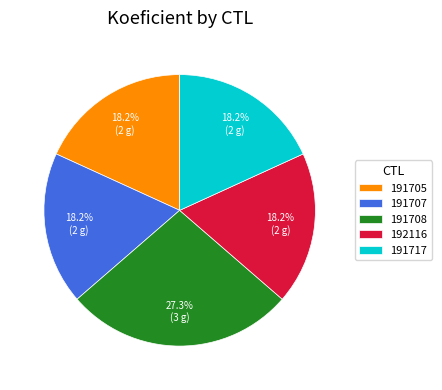

Is it true that 191705 is 18% of the pie?

True